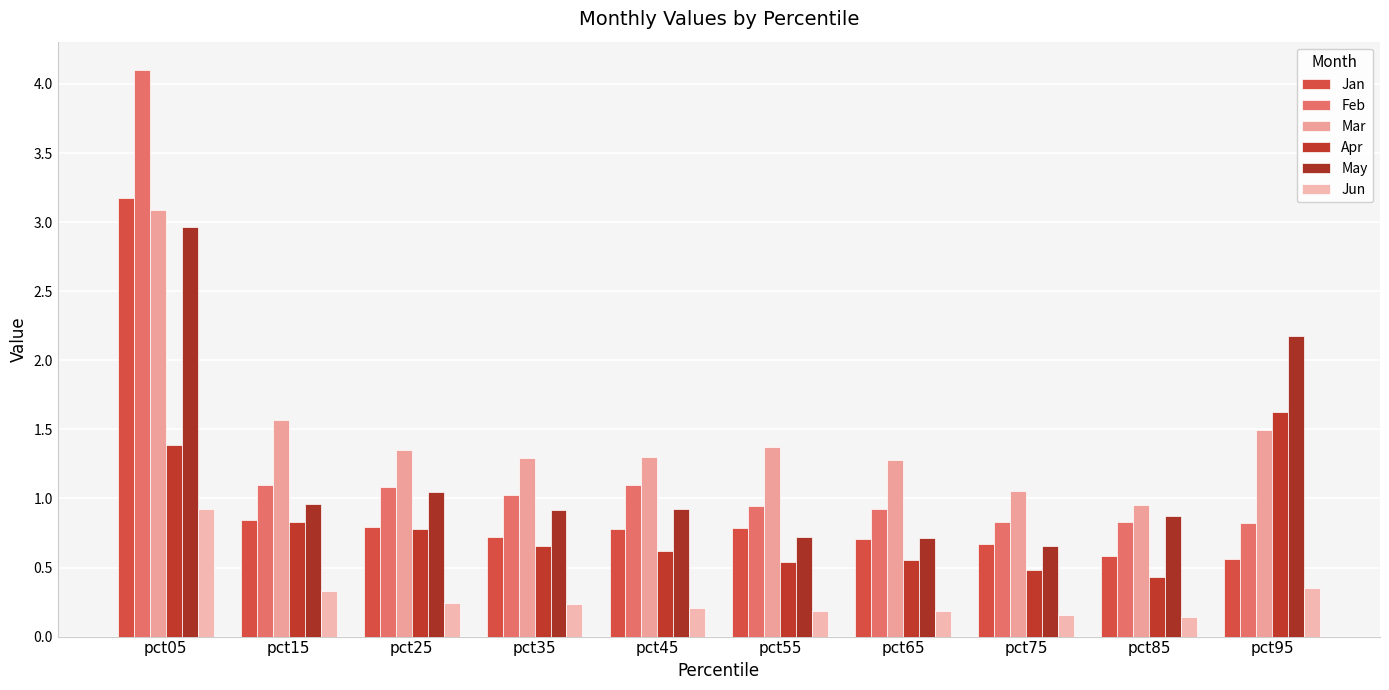

How many values in the Mar series are below 1?

1